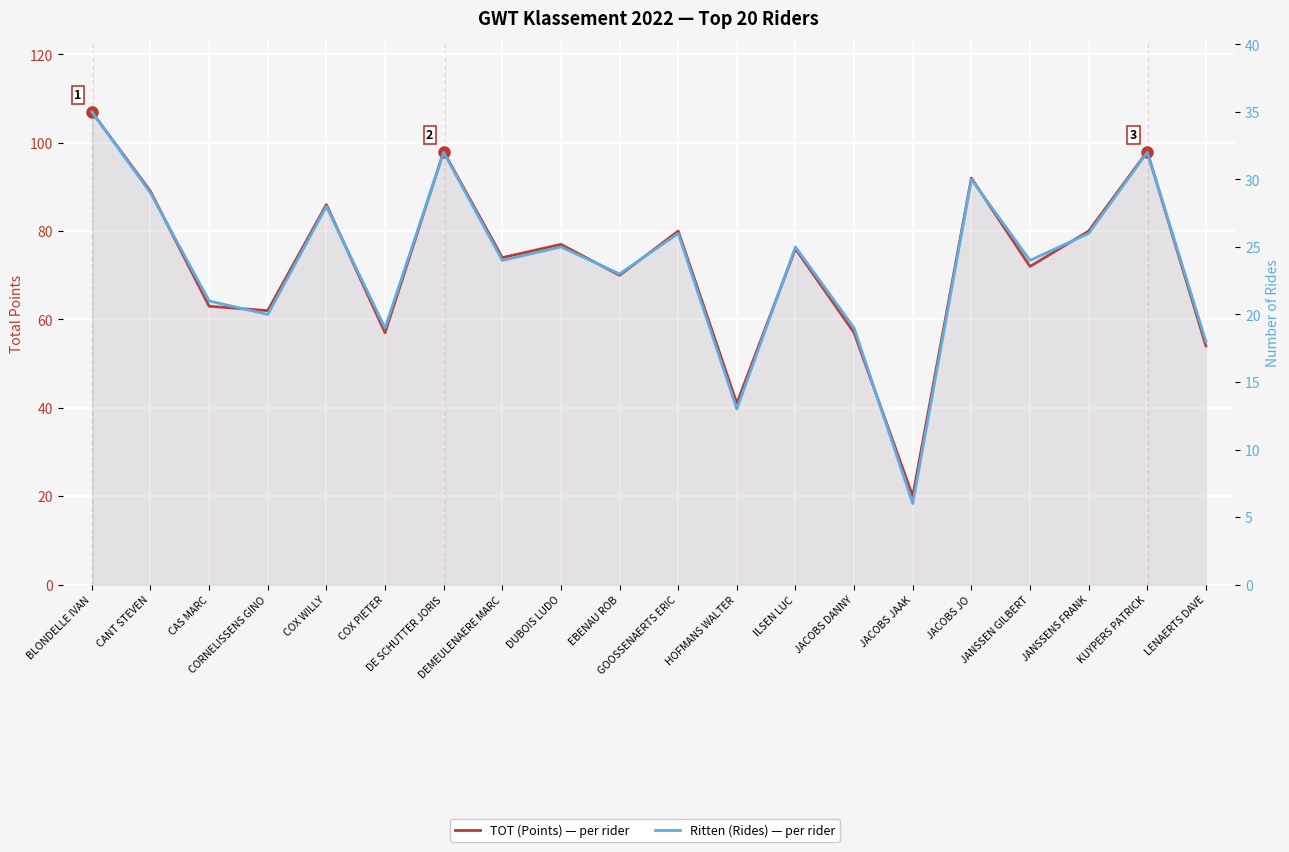

What is the label of the 3rd point from the left?

CAS MARC